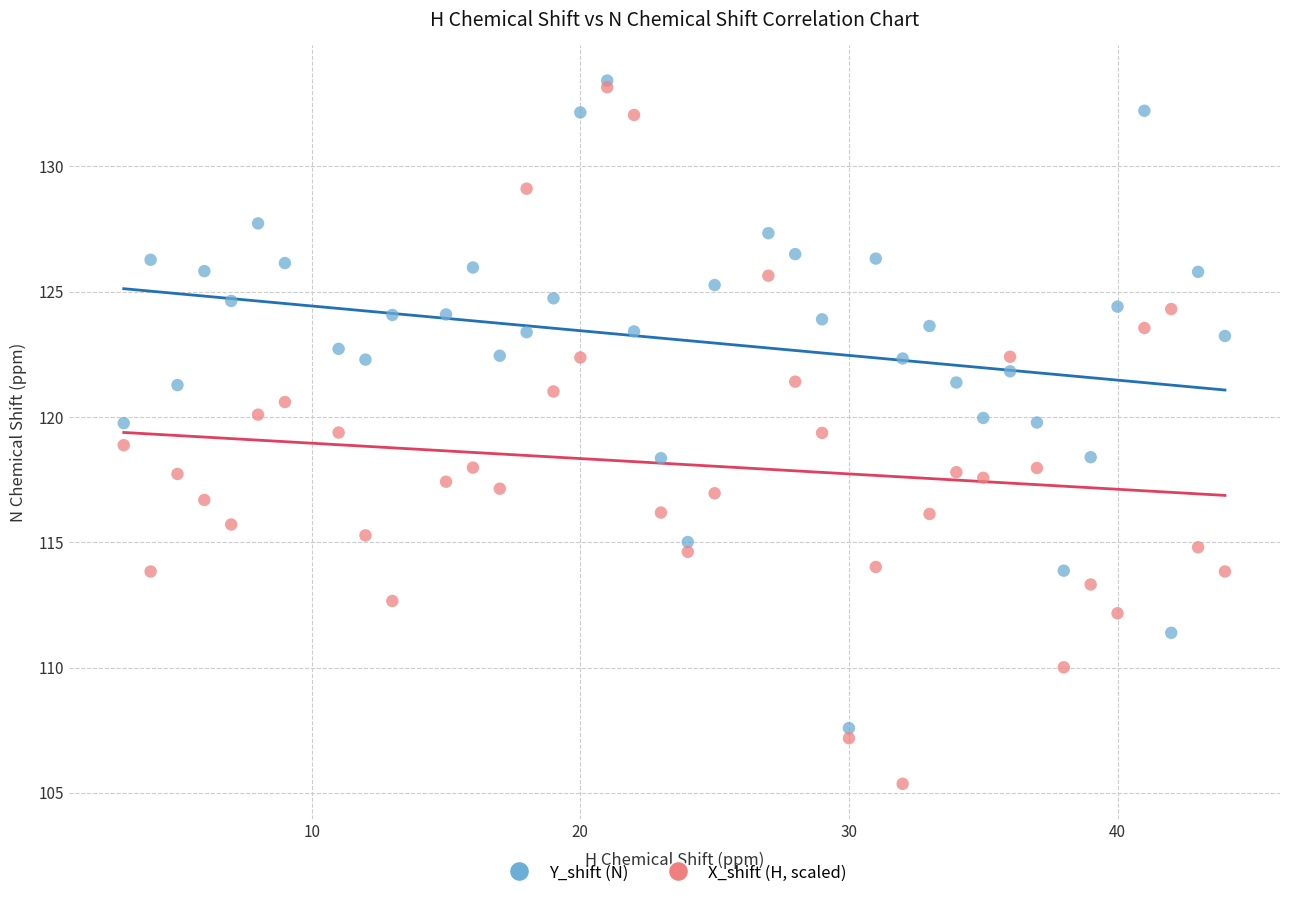

Which series reaches the maximum Y coordinate?

Y_shift (N)